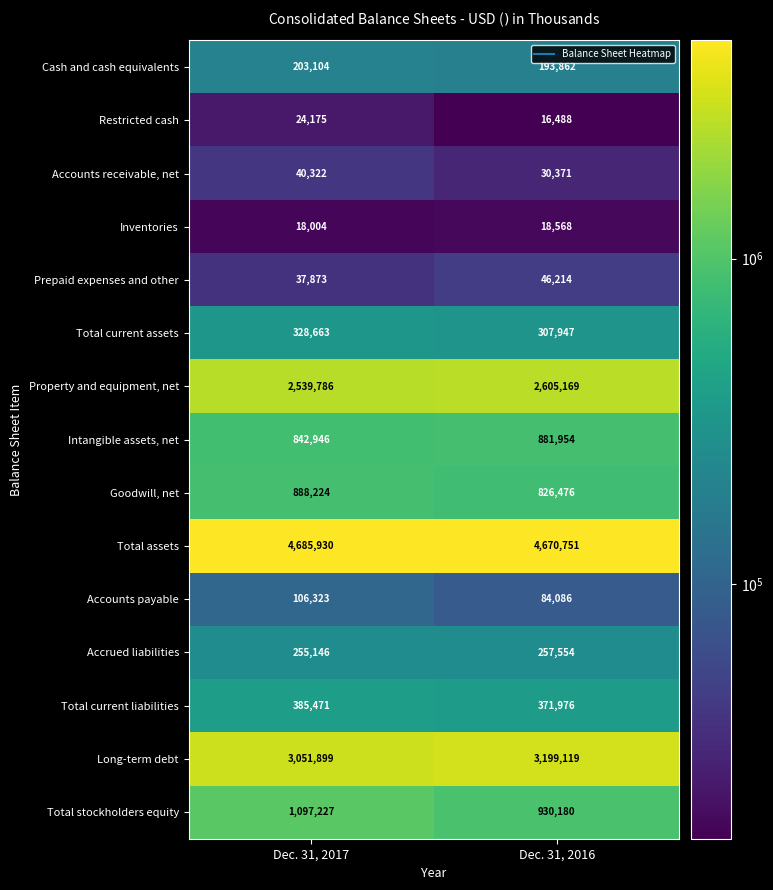

Which series has the largest total across all categories?

Total assets